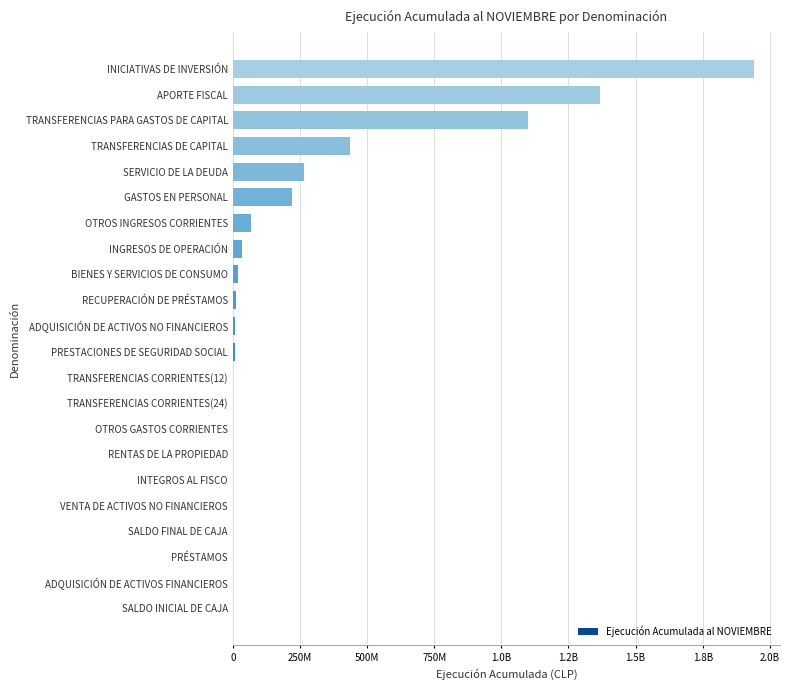

What is the difference between the maximum and minimum values?

1940604135